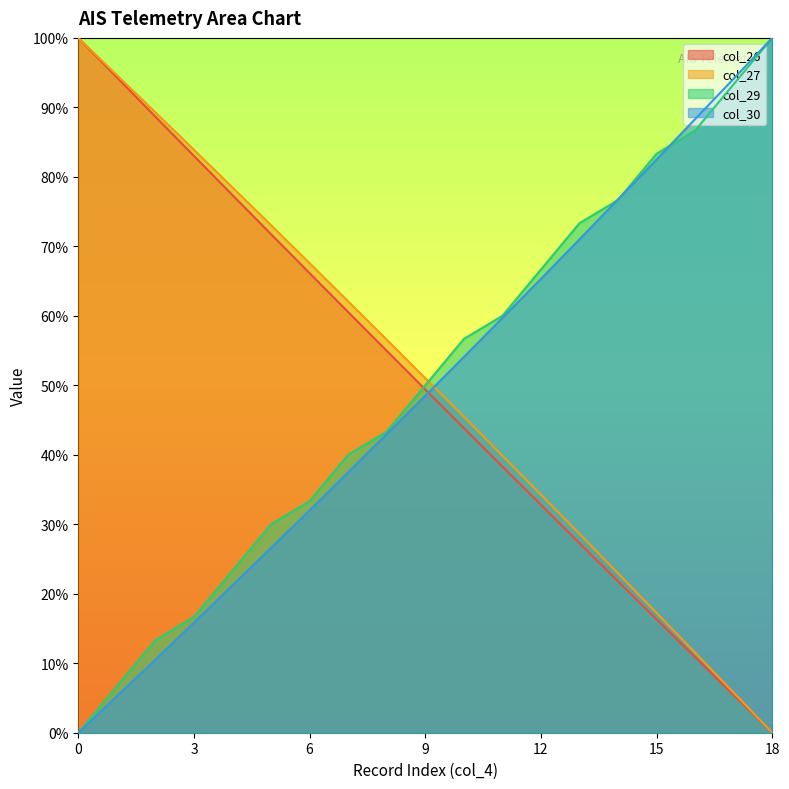

Rank the series at 3 from highest to lowest value.

col_27, col_26, col_29, col_30